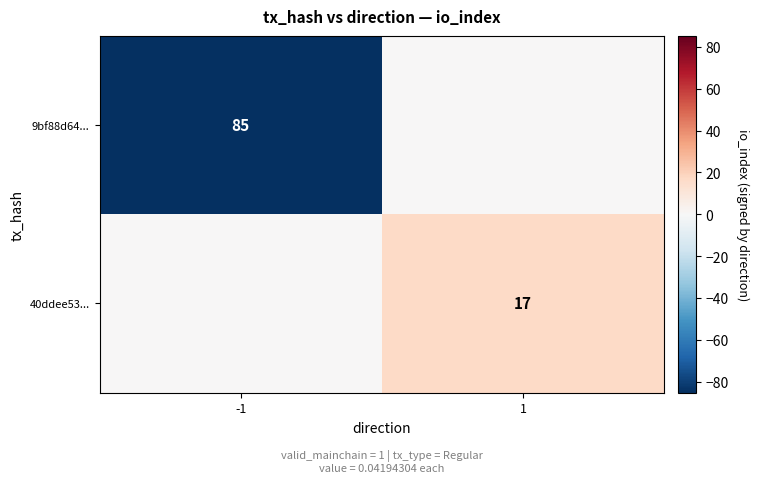

What is the greatest value displayed?

17